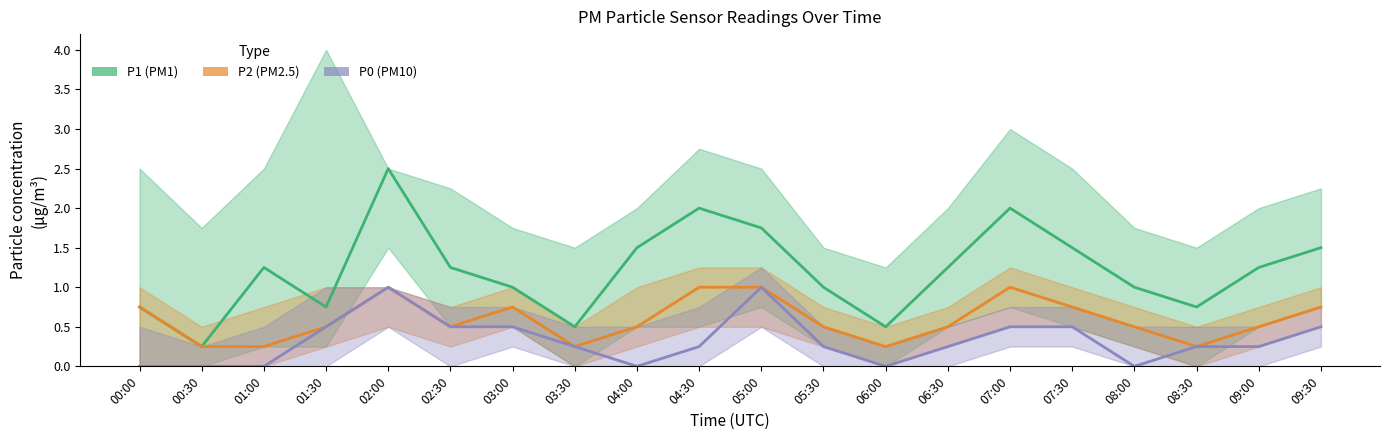

What is the greatest value displayed?

2.5